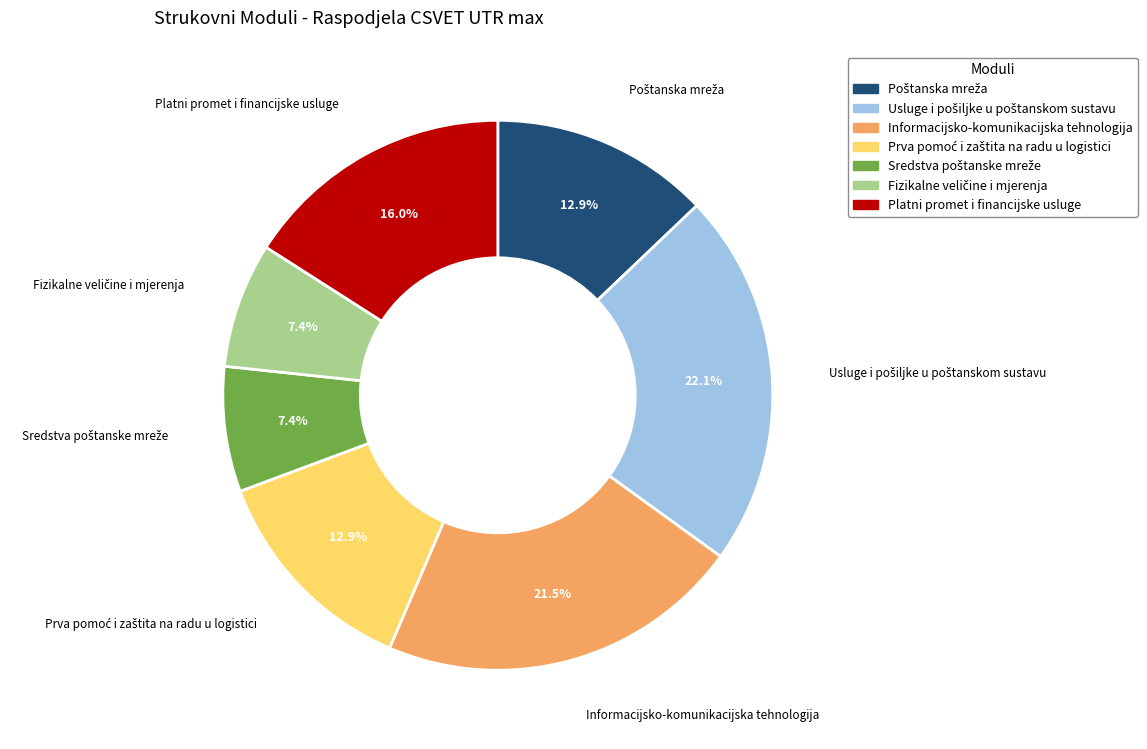

Does any single category account for the majority?

No